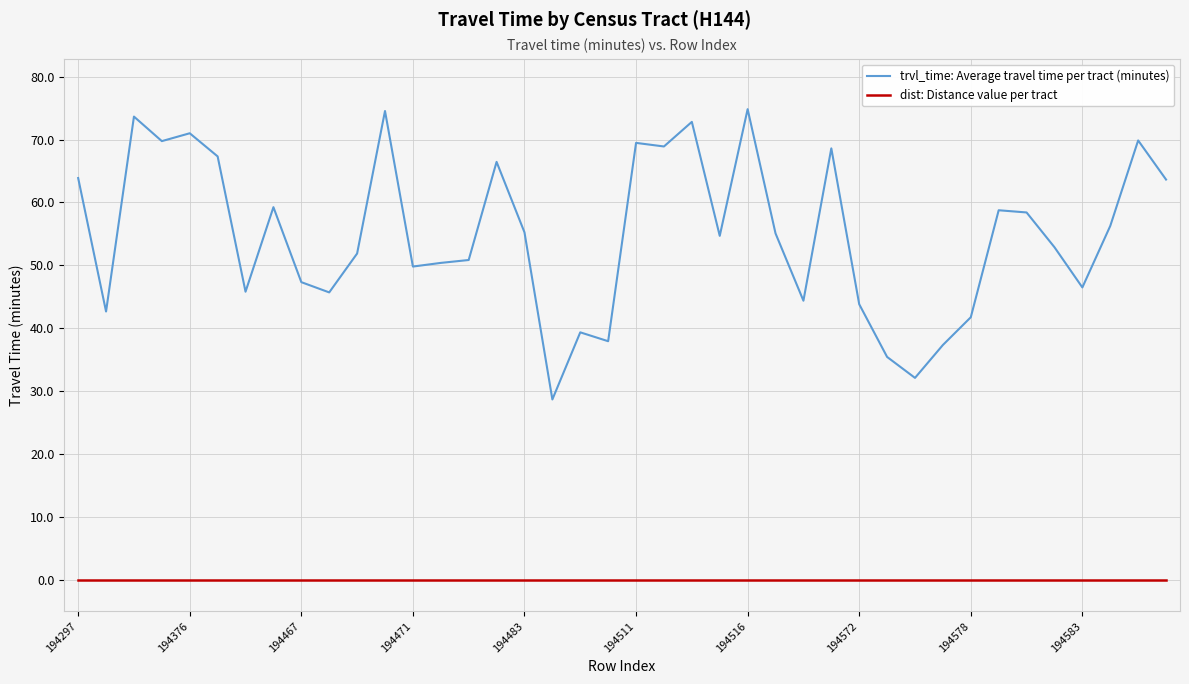

True or false: trvl_time: Average travel time per tract (minutes) and dist: Distance value per tract cross at least once.

False